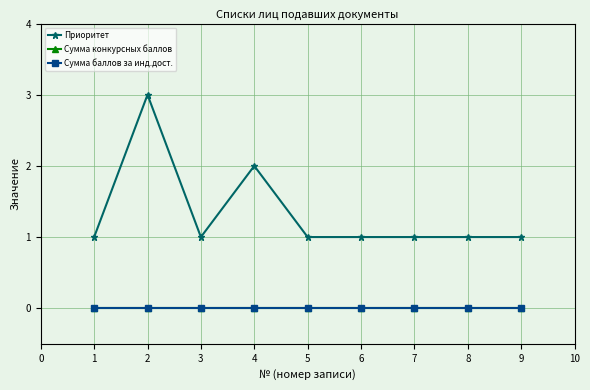

Does the chart have visible grid lines?

Yes